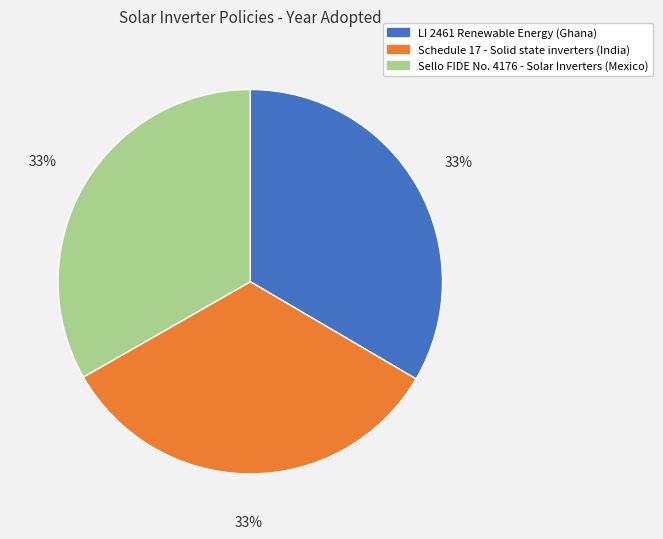

Approximately how many times larger is the value at Schedule 17 - Solid state inverters (India) compared to LI 2461 Renewable Energy (Ghana)?

1.0